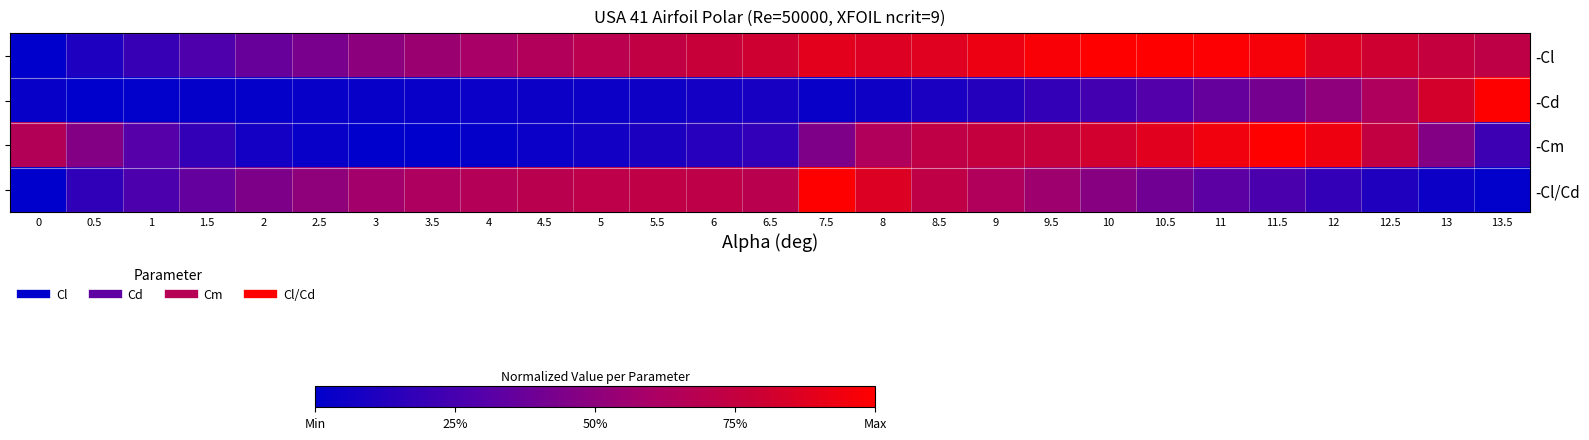

What is the maximum value shown in the chart?

1.0